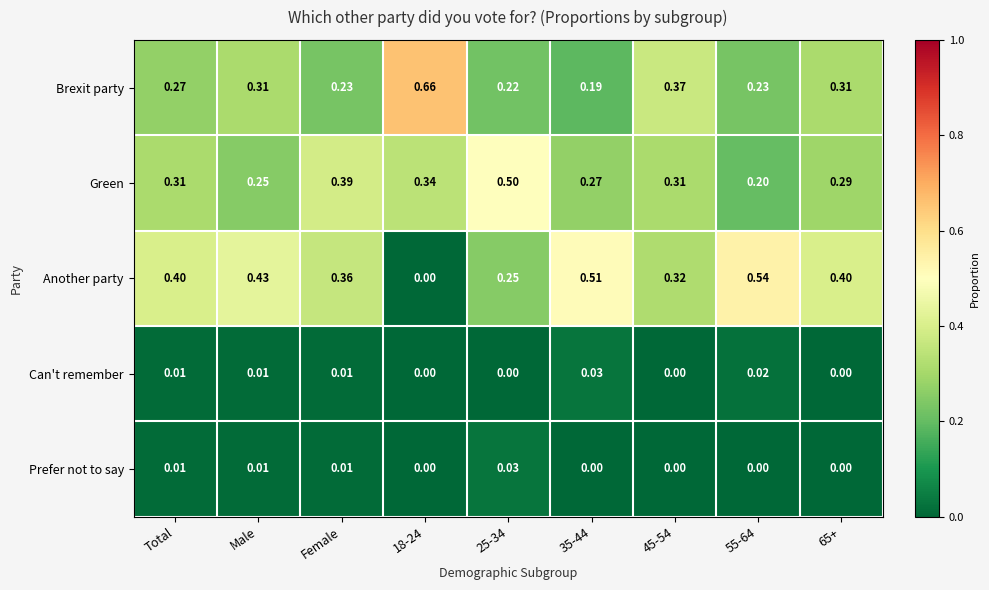

What is the spread (max minus min) of values at Total?

0.4